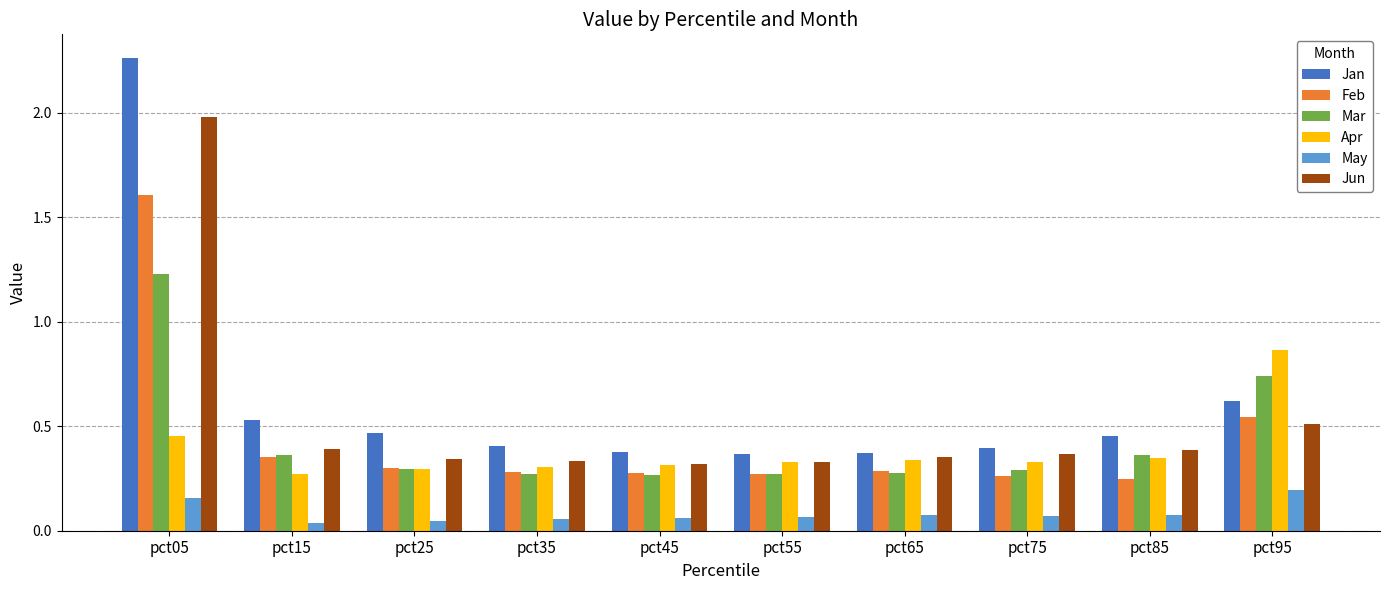

Is the value of Mar at pct25 greater than the value of Jun at pct35?

No